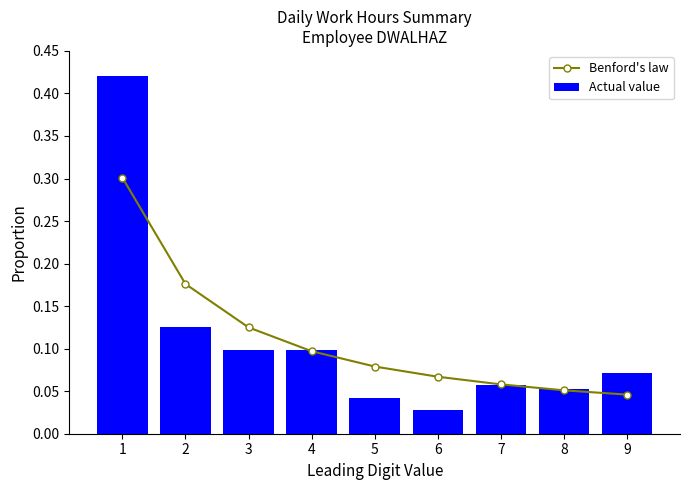

Reading left to right, what are all the values shown in this chart?

Benford's law: 1=0.3	2=0.2	3=0.1	4=0.1	5=0.1	6=0.1	7=0.1	8=0.1	9=0.0
Actual value: 1=0.4	2=0.1	3=0.1	4=0.1	5=0.0	6=0.0	7=0.1	8=0.1	9=0.1